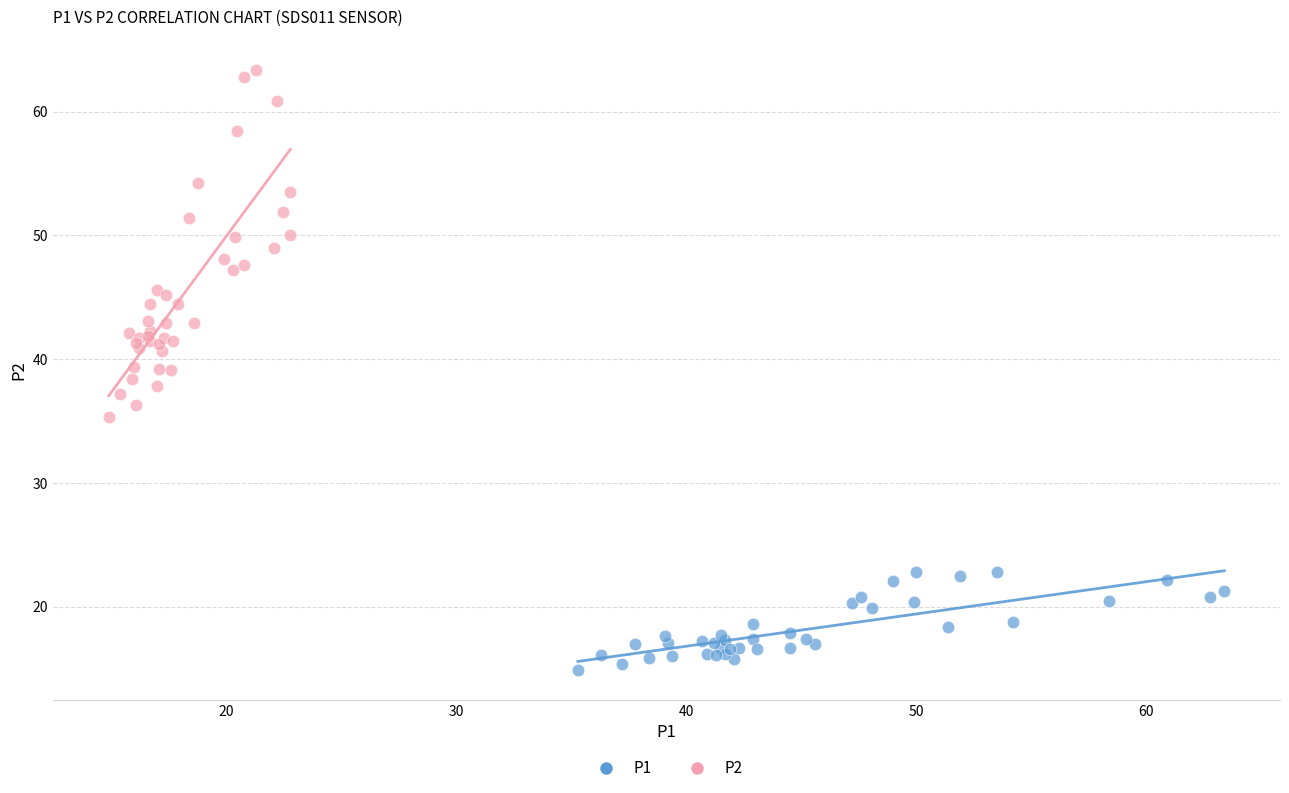

Which series reaches the maximum Y coordinate?

P2